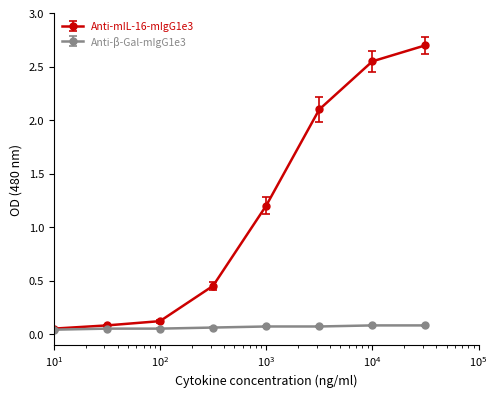

What are all the series names shown in the legend?

Anti-mIL-16-mIgG1e3, Anti-β-Gal-mIgG1e3